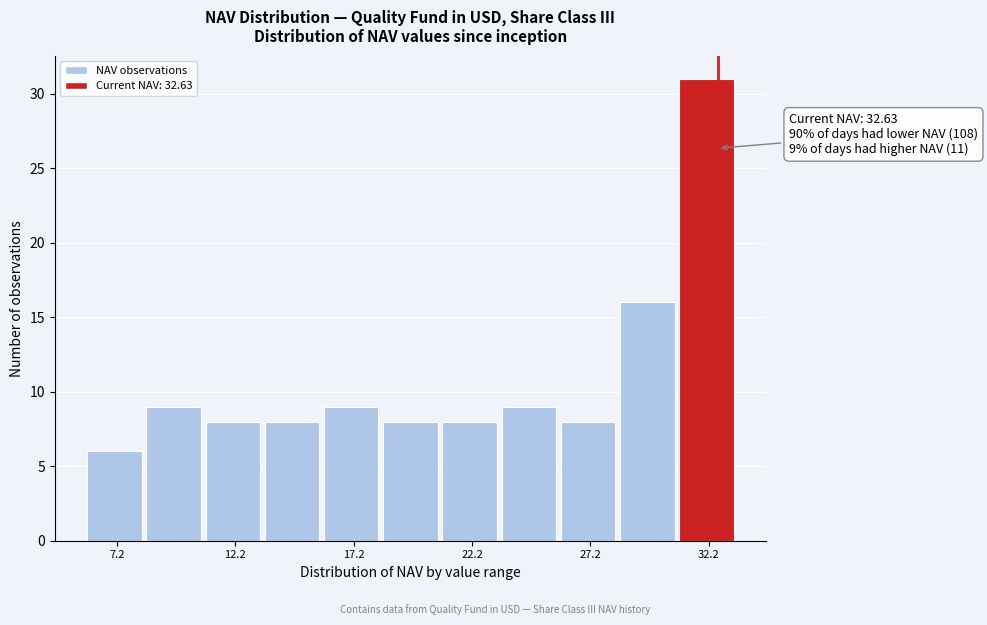

Over which range of the x-axis is the bar tallest?

31.0 to 33.5